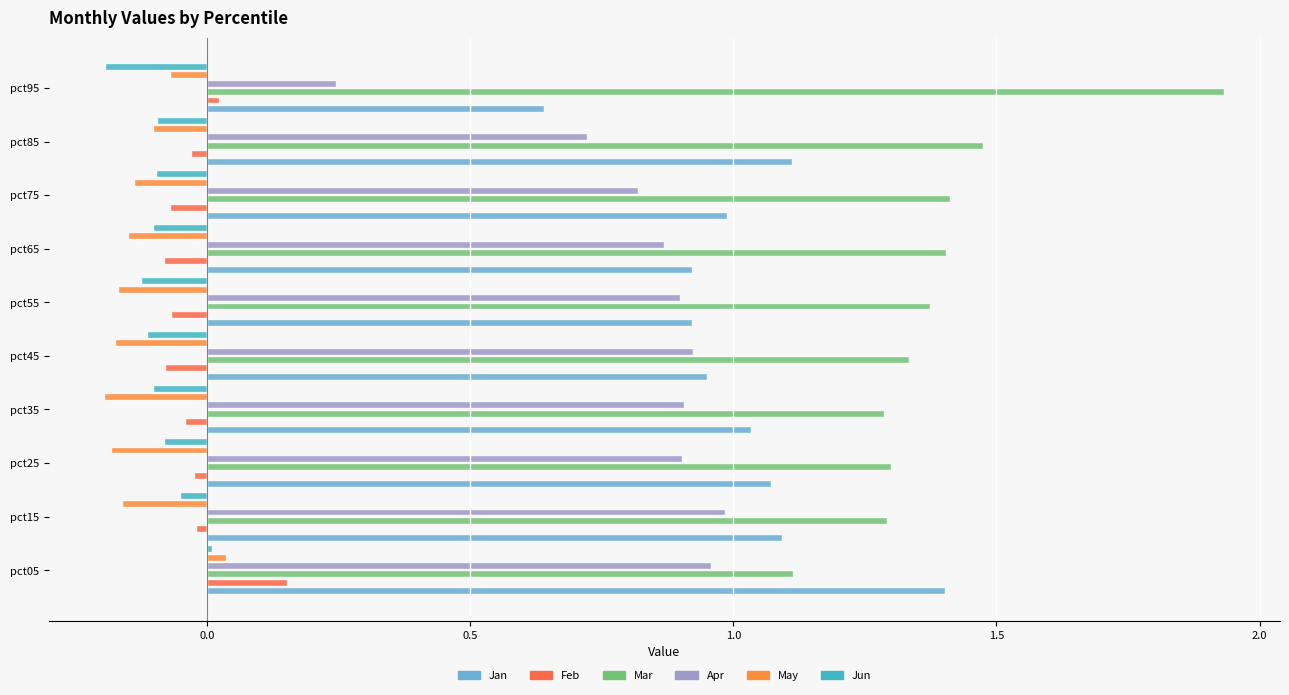

What is the maximum value for Mar?

1.9